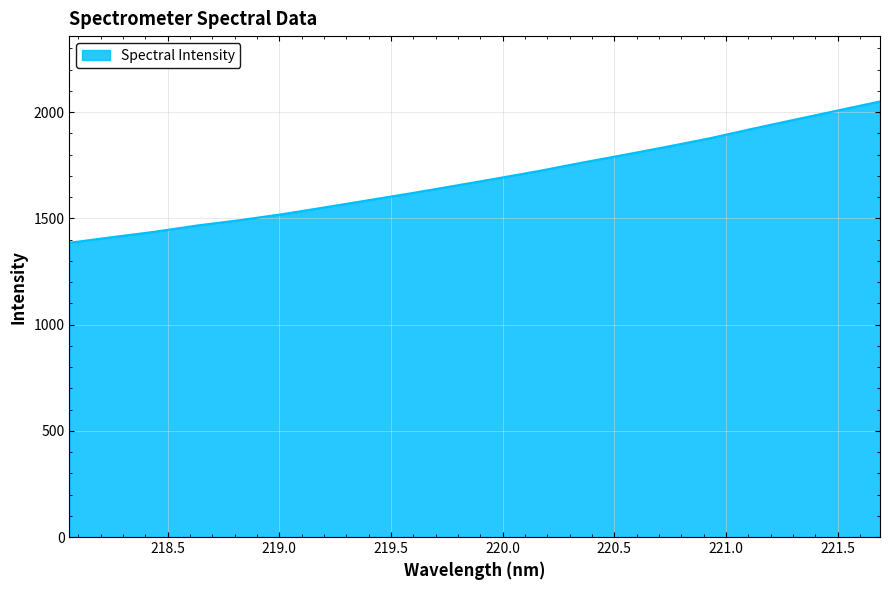

What is the maximum value shown in the chart?

2049.8